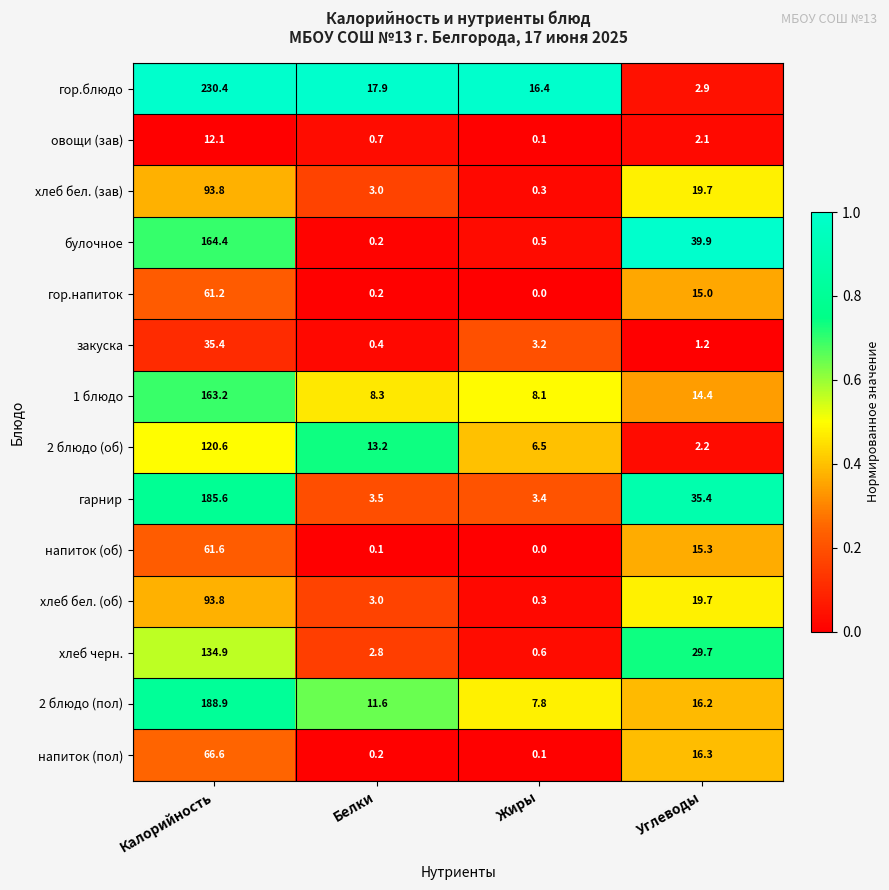

Which series has the largest range (max minus min)?

гор.блюдо